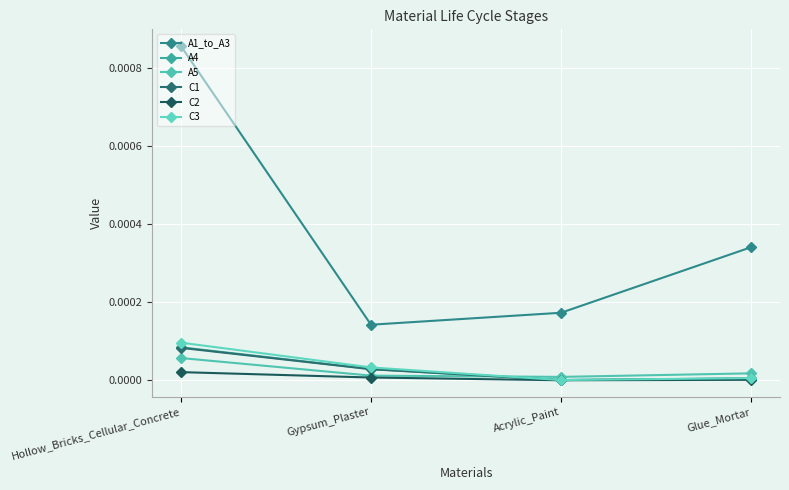

How many distinct data groups are displayed?

6